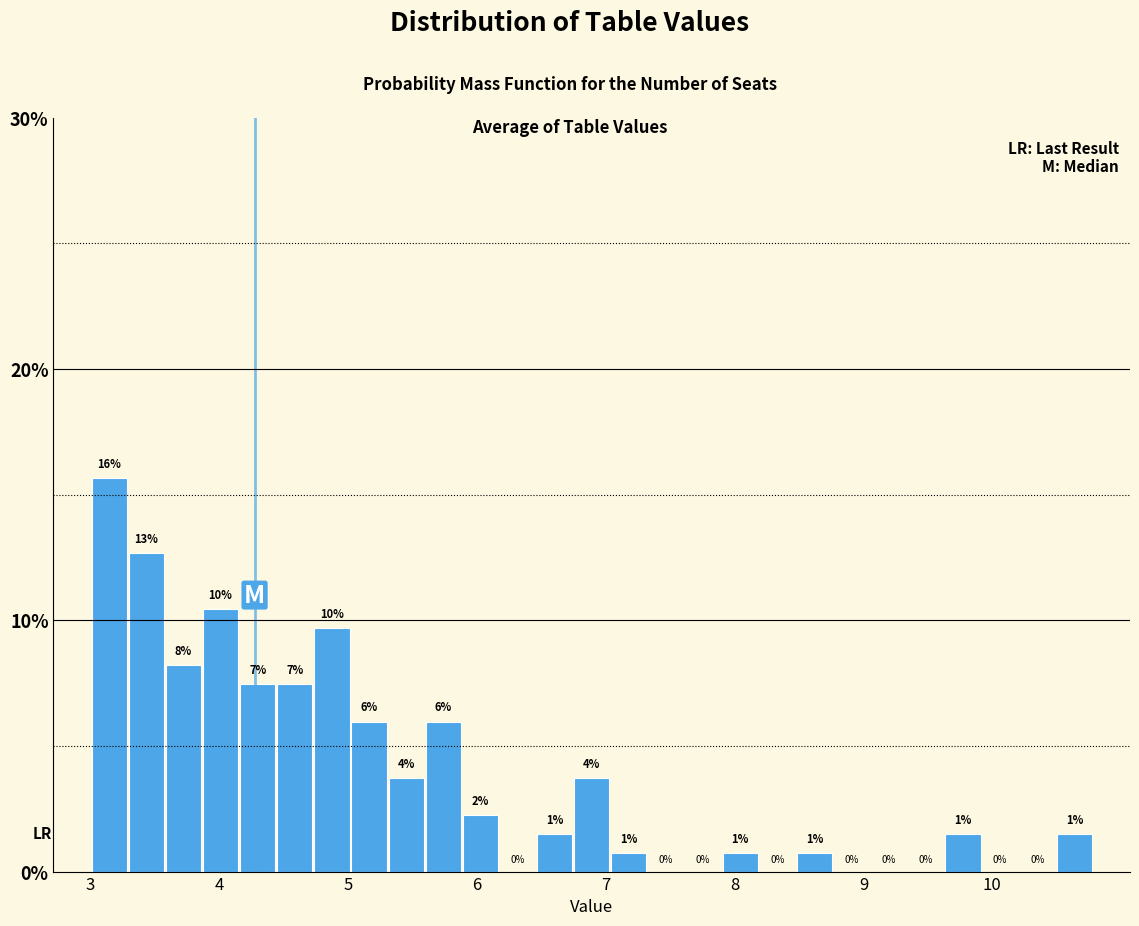

Read against the x-axis, roughly where is the centre of the tallest bar?

3.1